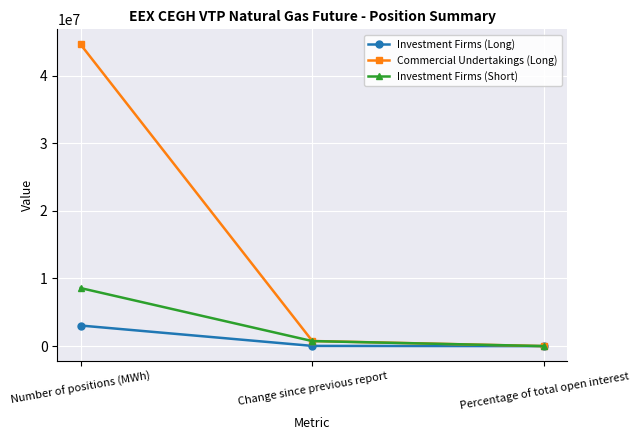

What is the total value across all series at Change since previous report?

1533508.0